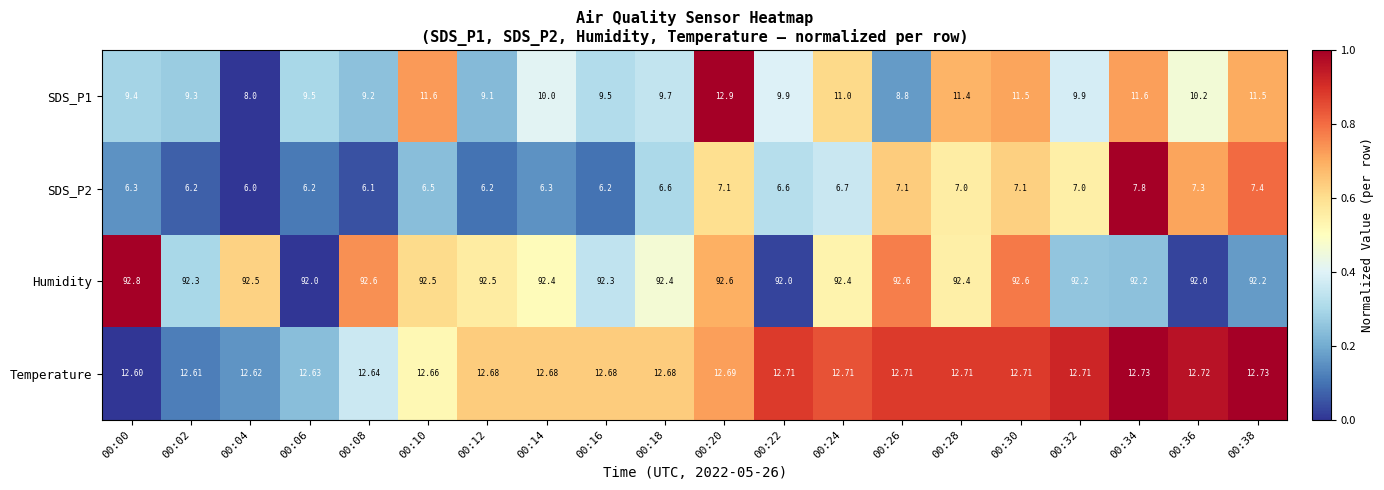

Is the value of SDS_P1 at 00:14 greater than the value of Humidity at 00:26?

No